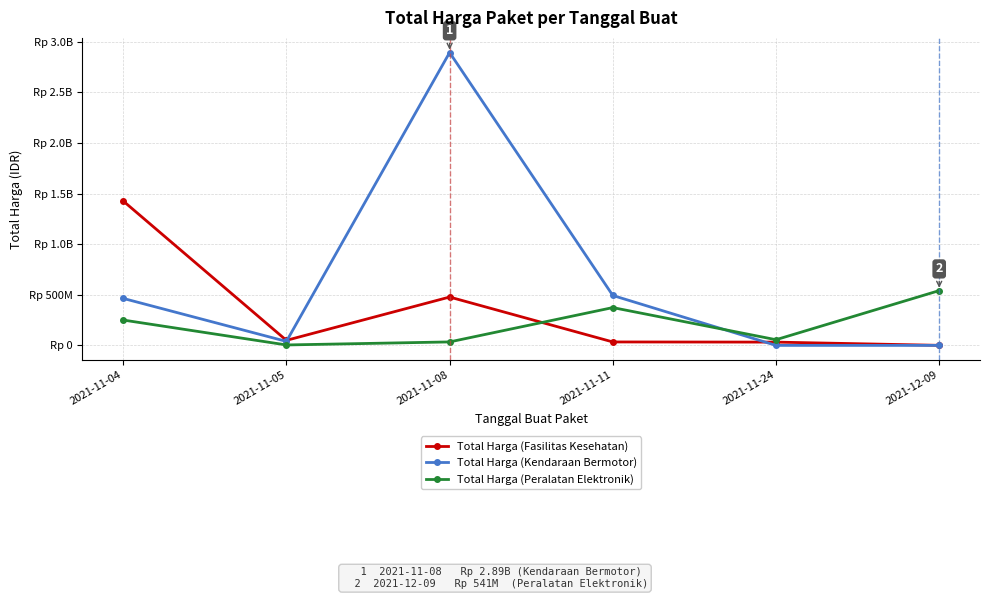

What is the highest value of the Total Harga (Kendaraan Bermotor) series?

2892122000